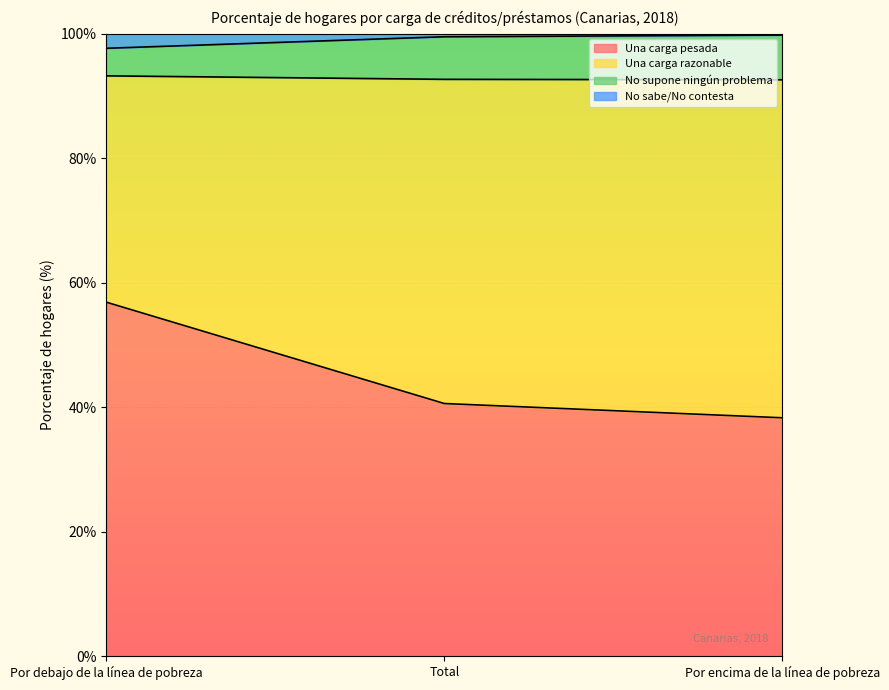

The value of Una carga pesada at Por encima de la línea de pobreza is 26.6. True or false?

False